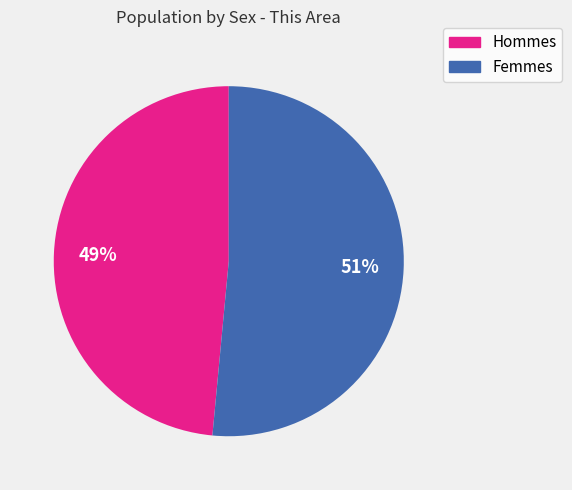

To the nearest percent, what is the average slice percentage?

50%